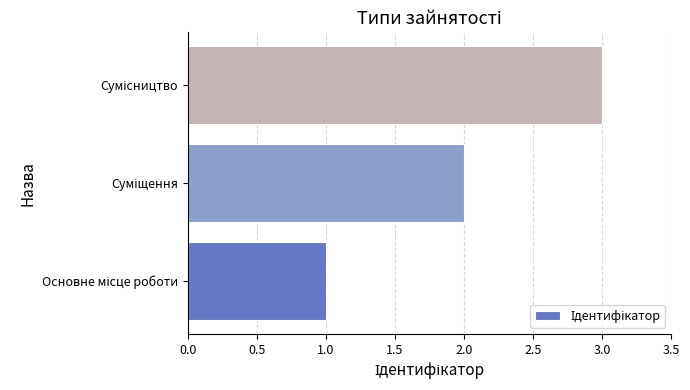

What is the greatest value displayed?

3